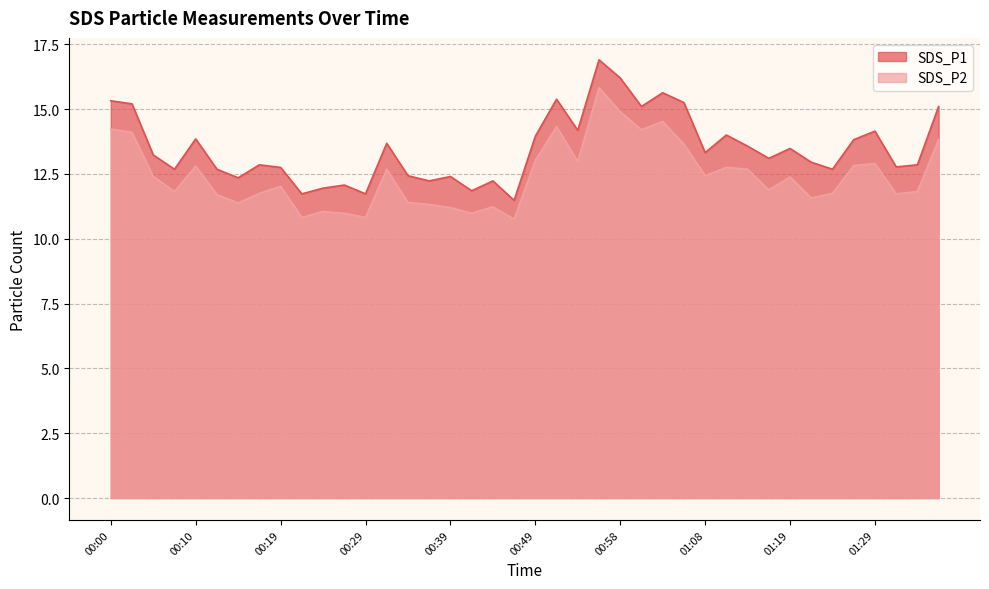

How many series are shown in this chart?

2